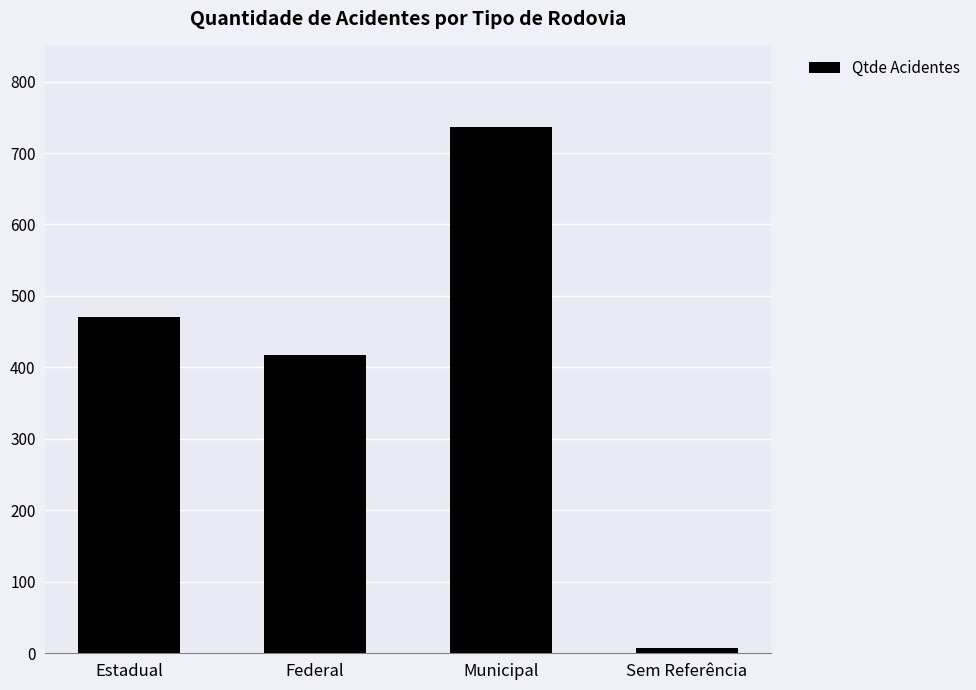

Reading right to left, extract all data points from this chart.

Sem Referência=8	Municipal=736	Federal=417	Estadual=470